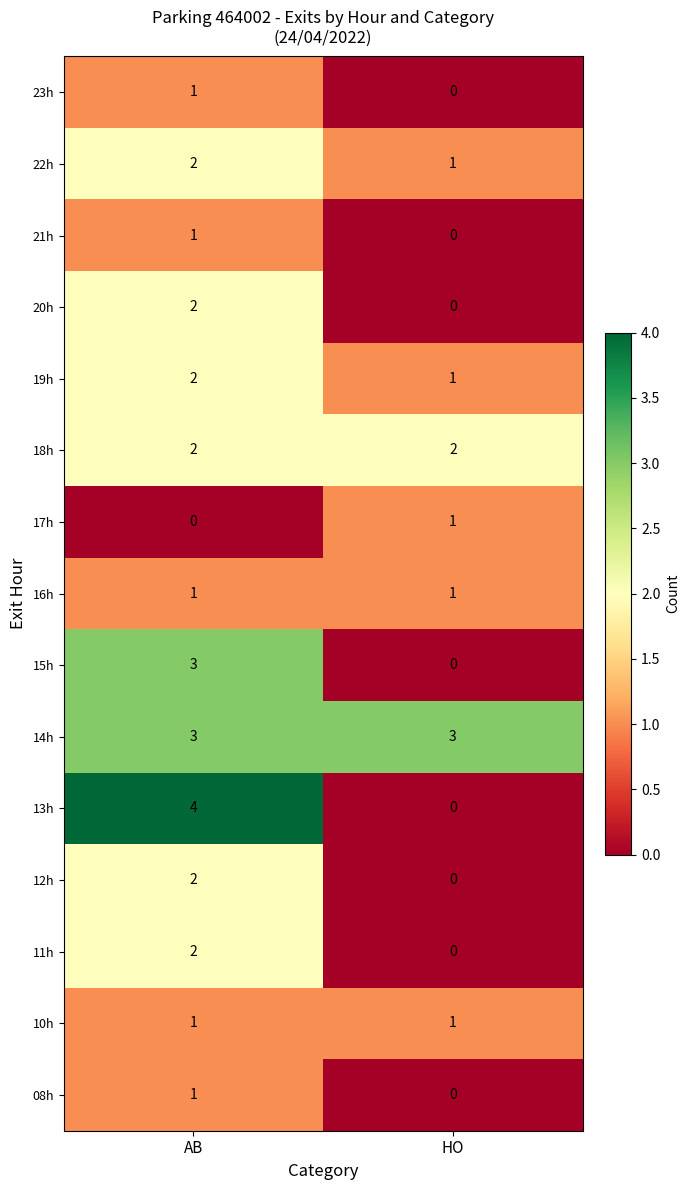

What is the difference between the 15h values at HO and AB?

3